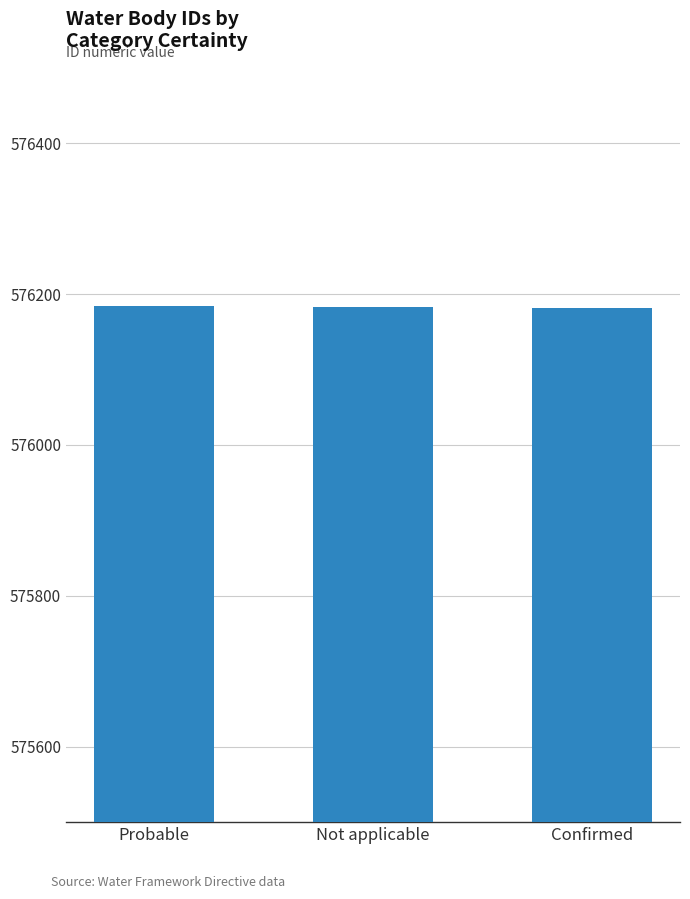

Read the value at Not applicable.

576183